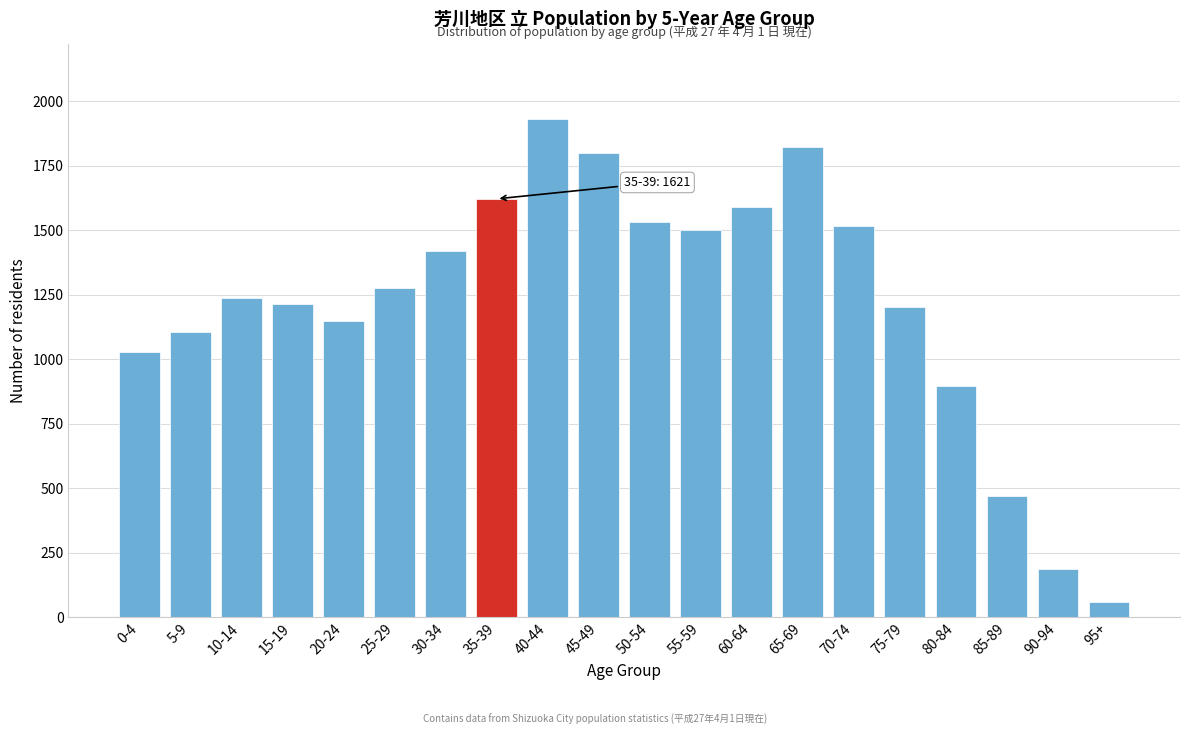

Reading left to right, extract all data points from this chart.

0-4=1028	5-9=1105	10-14=1237	15-19=1214	20-24=1146	25-29=1277	30-34=1420	35-39=1621	40-44=1930	45-49=1800	50-54=1531	55-59=1500	60-64=1589	65-69=1823	70-74=1515	75-79=1201	80-84=896	85-89=470	90-94=189	95+=61